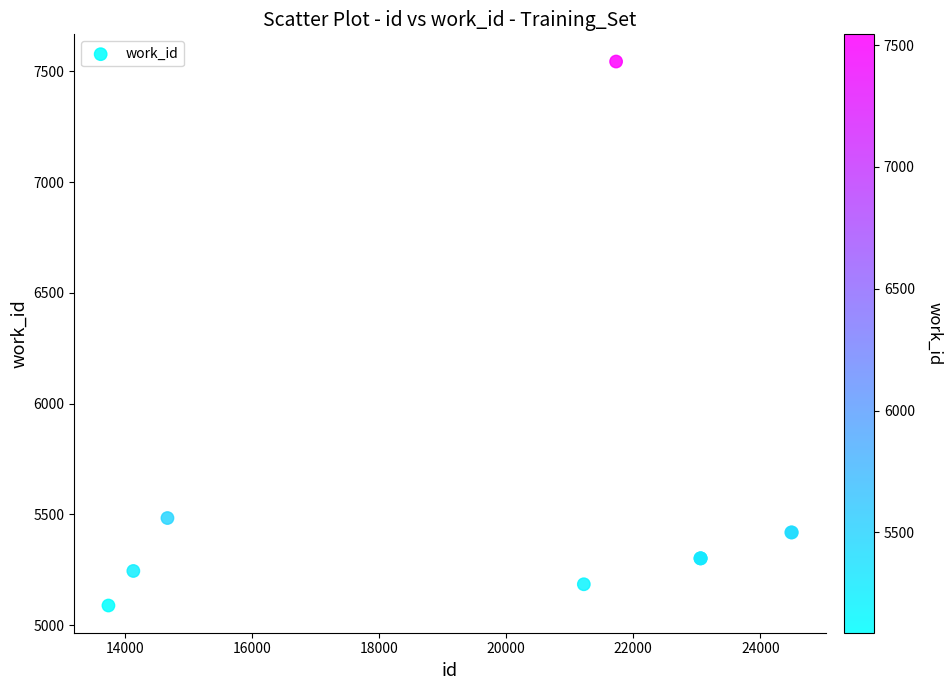

What Y value in the scatter plot is closest to 6316?

5483